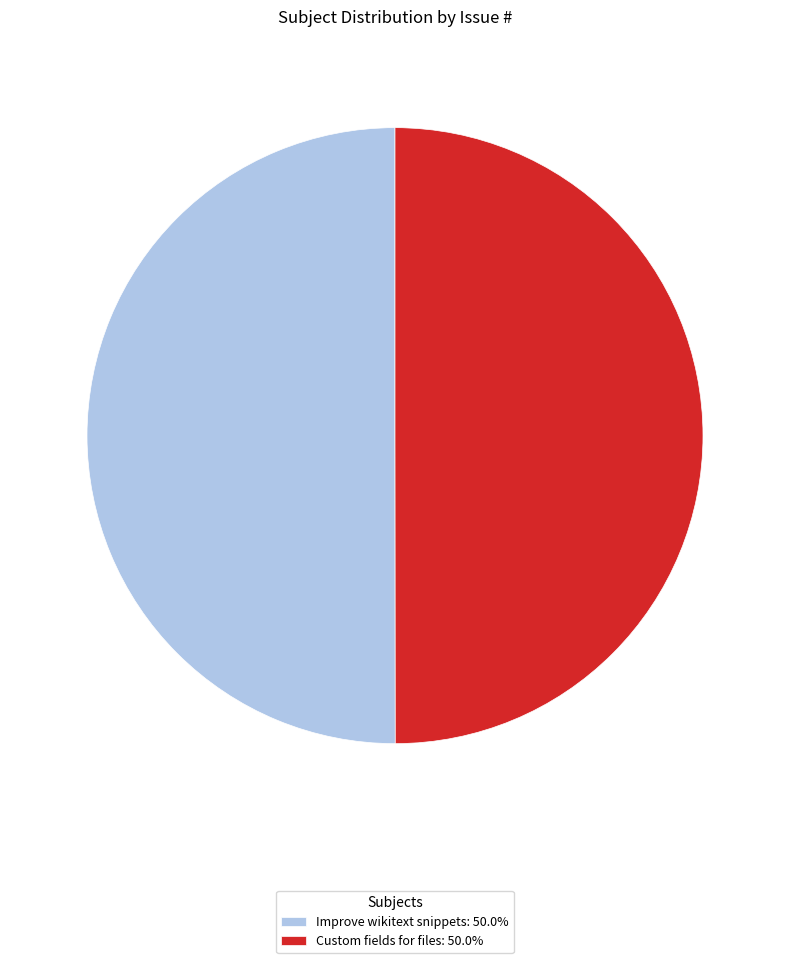

Count the number of slices in the pie.

2